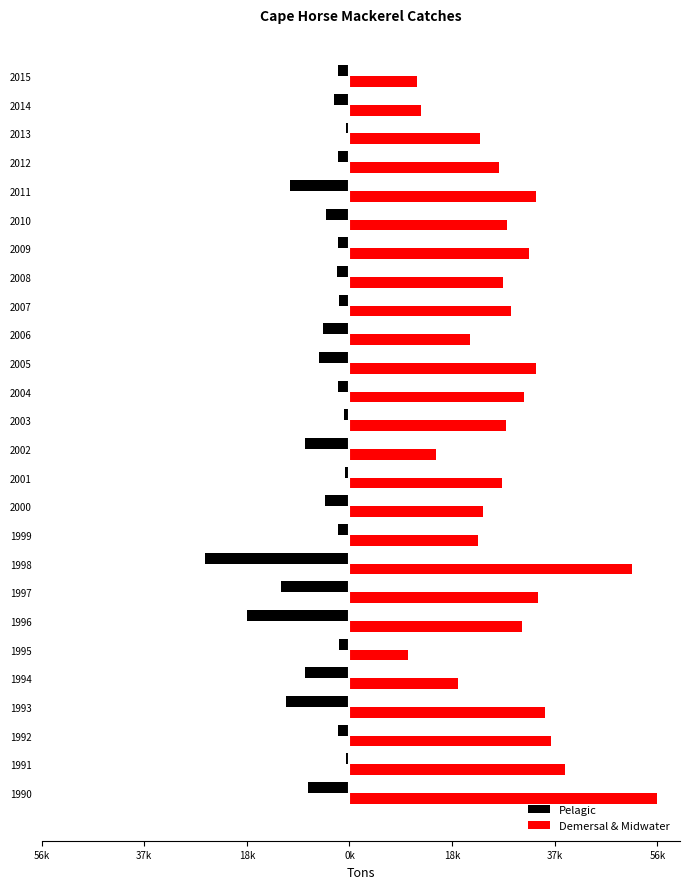

What are all the series names shown in the legend?

Pelagic, Demersal & Midwater